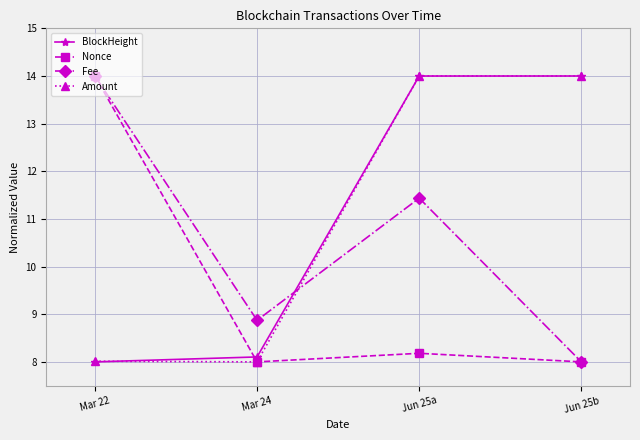

What is the label of the 4th point from the left?

Jun 25b